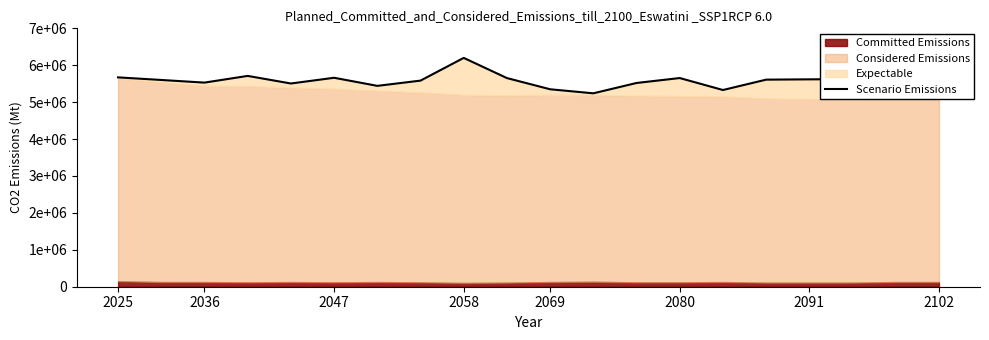

What is the value of the 13th point from the left?

5519603.9